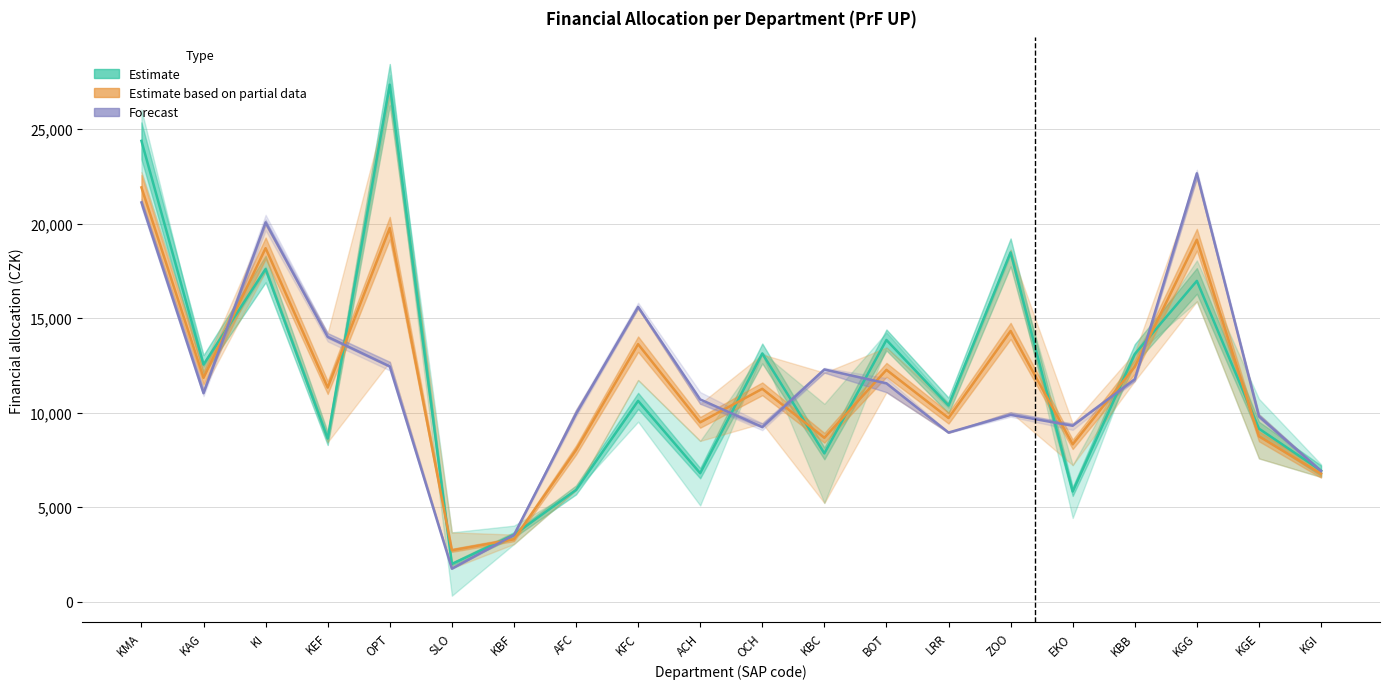

How many intersections are there between Estimate (2013–2014 avg) and Forecast (A+K 2015 scenarios)?

10